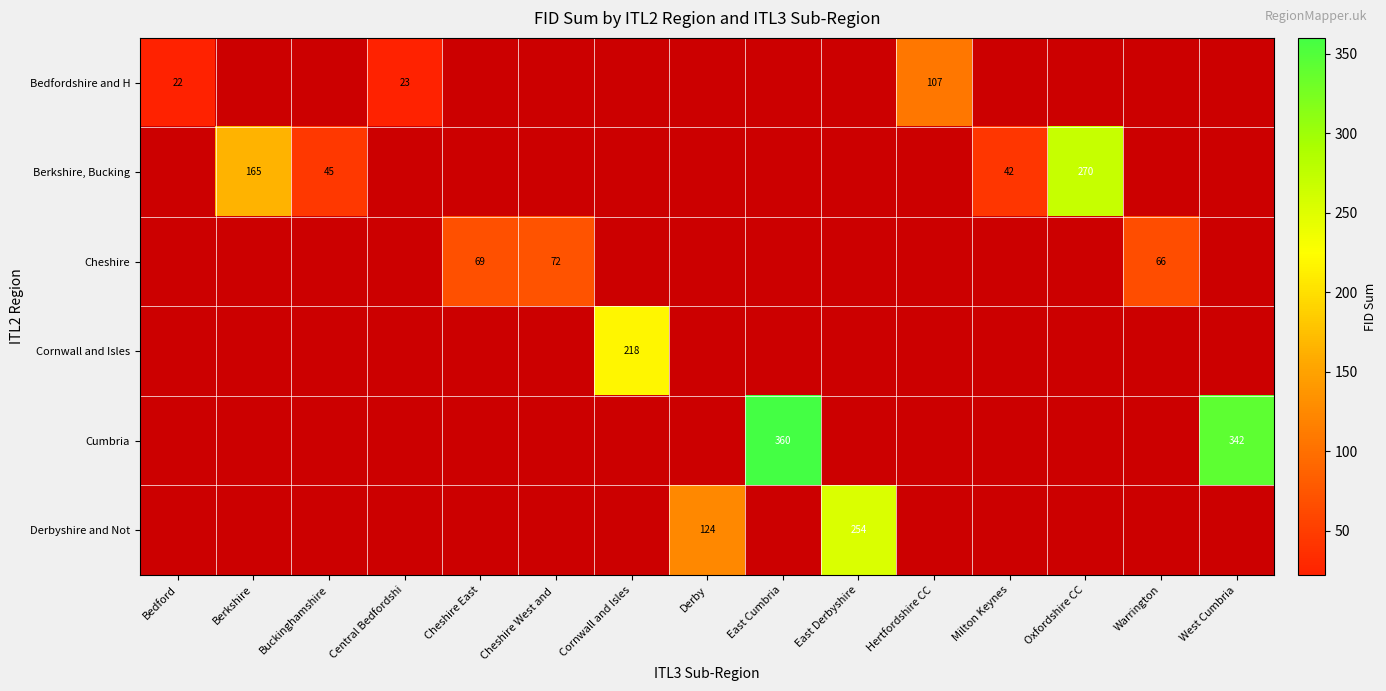

Count the number of data series in this chart.

6